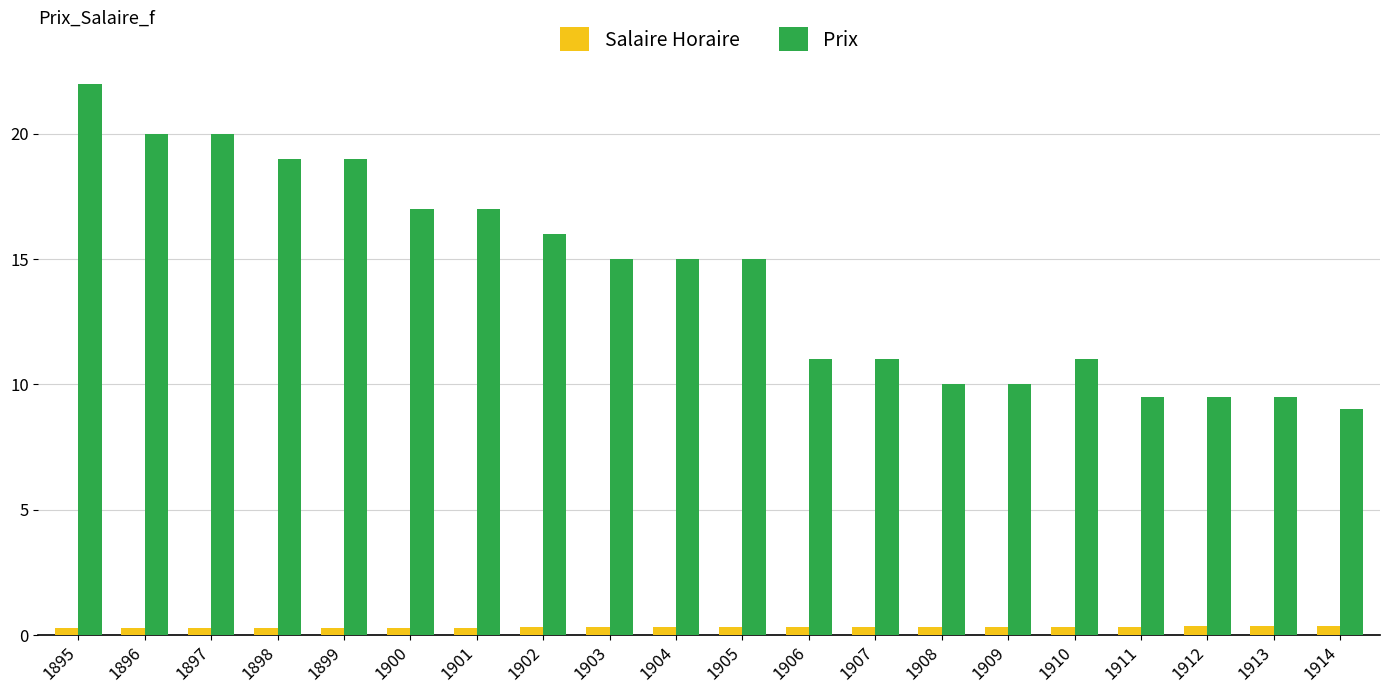

What is the difference between the highest and lowest values at 1912?

9.2